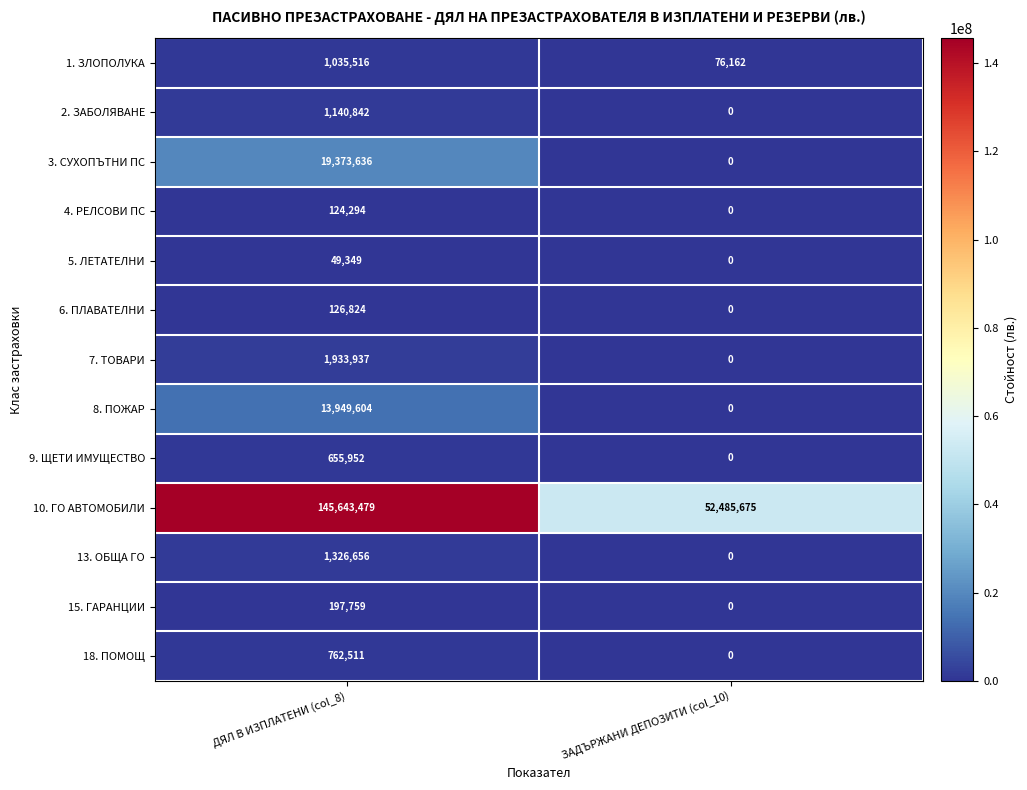

Reading left to right, what are all the values shown in this chart?

1. ЗЛОПОЛУКА: 1035516	76162
2. ЗАБОЛЯВАНЕ: 1140842	0
3. СУХОПЪТНИ ПС: 19373636	0
4. РЕЛСОВИ ПС: 124294	0
5. ЛЕТАТЕЛНИ: 49349	0
6. ПЛАВАТЕЛНИ: 126824	0
7. ТОВАРИ: 1933937	0
8. ПОЖАР: 13949604	0
9. ЩЕТИ ИМУЩЕСТВО: 655952	0
10. ГО АВТОМОБИЛИ: 145643479	52485675
13. ОБЩА ГО: 1326656	0
15. ГАРАНЦИИ: 197759	0
18. ПОМОЩ: 762511	0